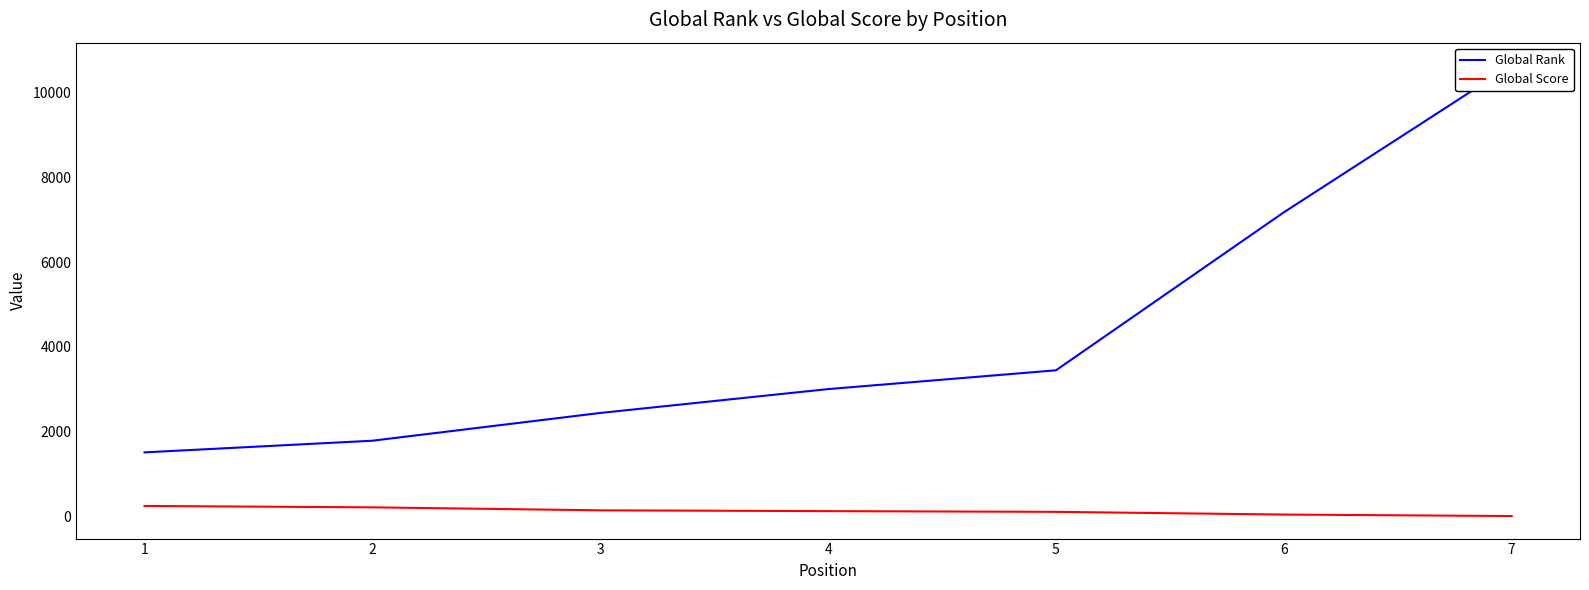

What is the total value across all series at 3?

2587